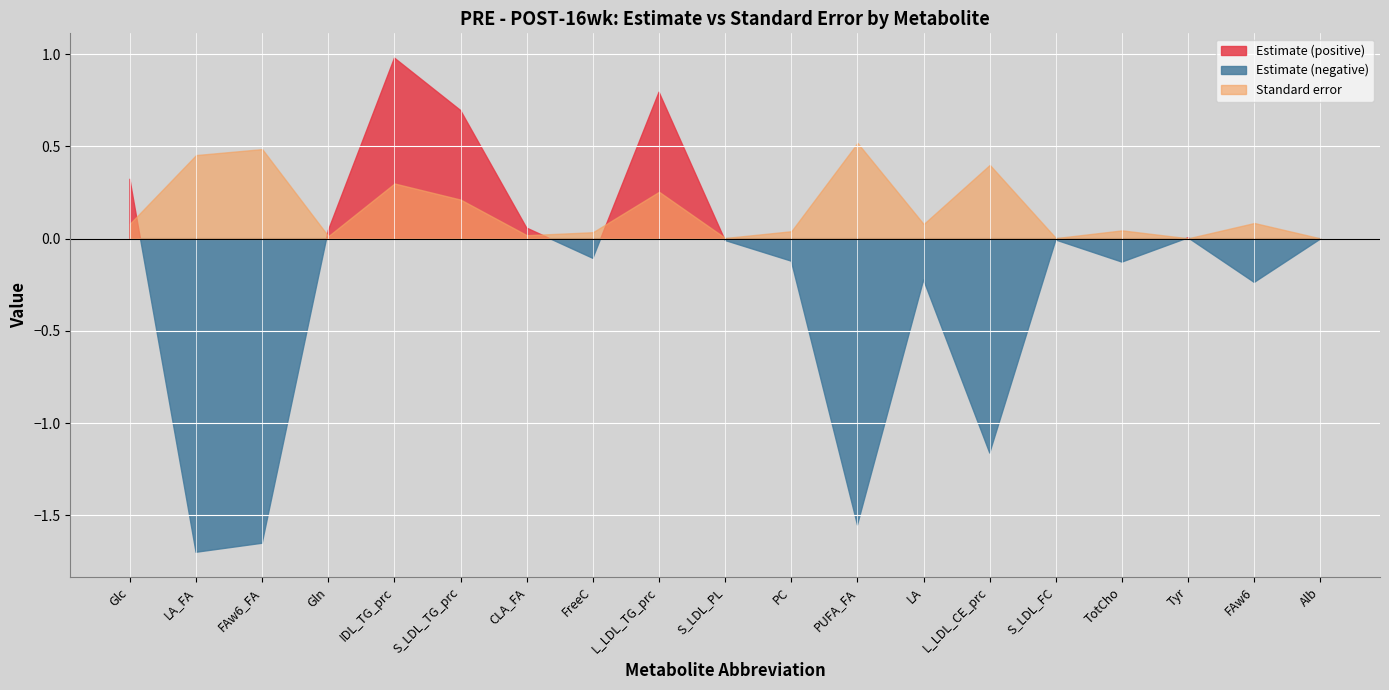

Reading left to right, what are all the values shown in this chart?

Estimate: Glc=0.3	LA_FA=-1.7	FAw6_FA=-1.7	Gln=0.0	IDL_TG_prc=1.0	S_LDL_TG_prc=0.7	CLA_FA=0.1	FreeC=-0.1	L_LDL_TG_prc=0.8	S_LDL_PL=-0.0	PC=-0.1	PUFA_FA=-1.6	LA=-0.2	L_LDL_CE_prc=-1.2	S_LDL_FC=-0.0	TotCho=-0.1	Tyr=0.0	FAw6=-0.2	Alb=-0.0
Standard error: Glc=0.1	LA_FA=0.5	FAw6_FA=0.5	Gln=0.0	IDL_TG_prc=0.3	S_LDL_TG_prc=0.2	CLA_FA=0.0	FreeC=0.0	L_LDL_TG_prc=0.3	S_LDL_PL=0.0	PC=0.0	PUFA_FA=0.5	LA=0.1	L_LDL_CE_prc=0.4	S_LDL_FC=0.0	TotCho=0.0	Tyr=0.0	FAw6=0.1	Alb=0.0